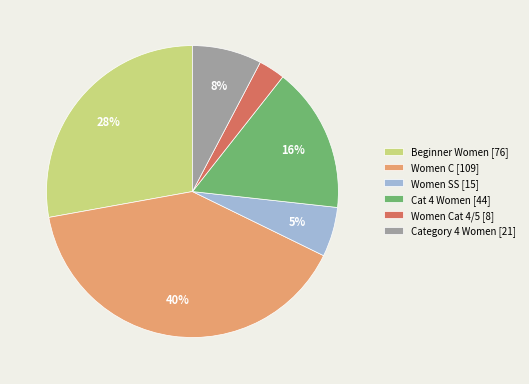

Count the number of slices in the pie.

6